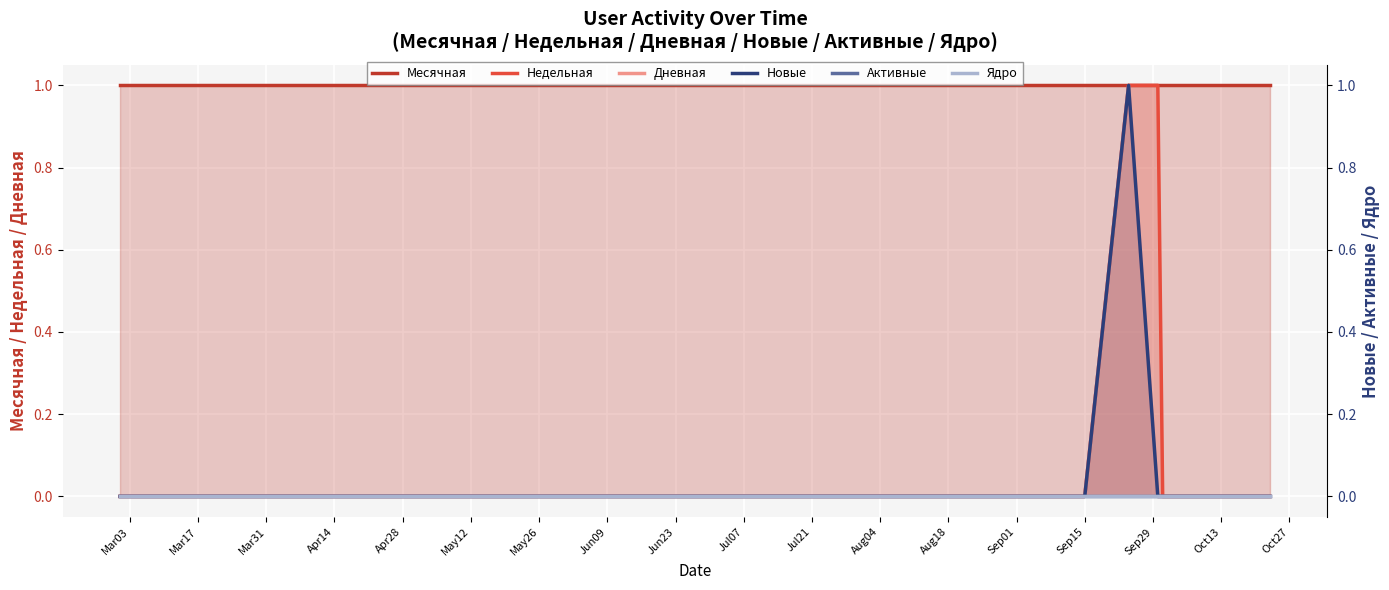

Does the chart display data point markers on the line(s)?

No